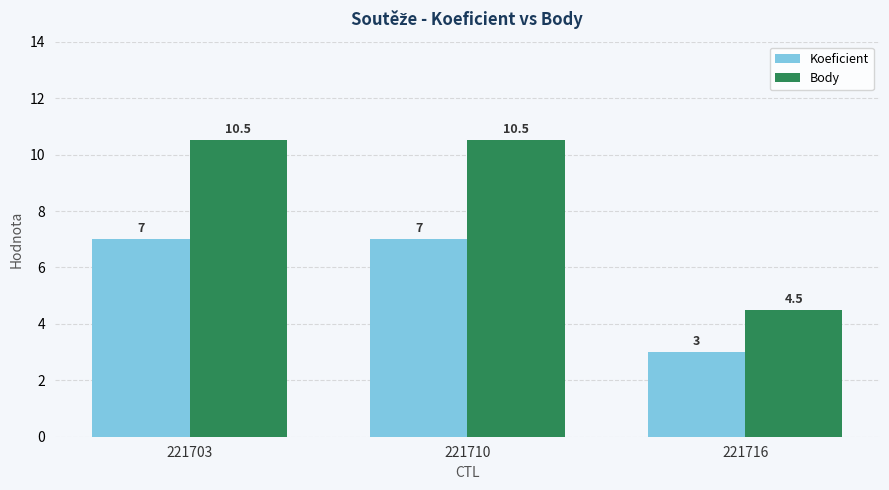

Does the chart contain any negative values?

No